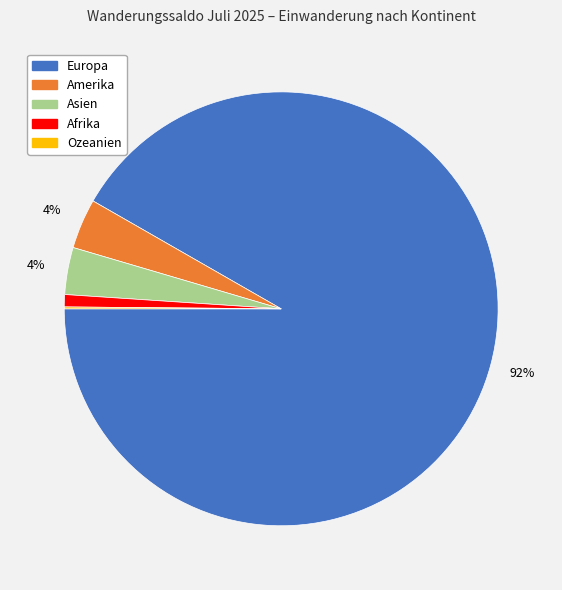

Is there any slice that represents more than half of the pie?

Yes